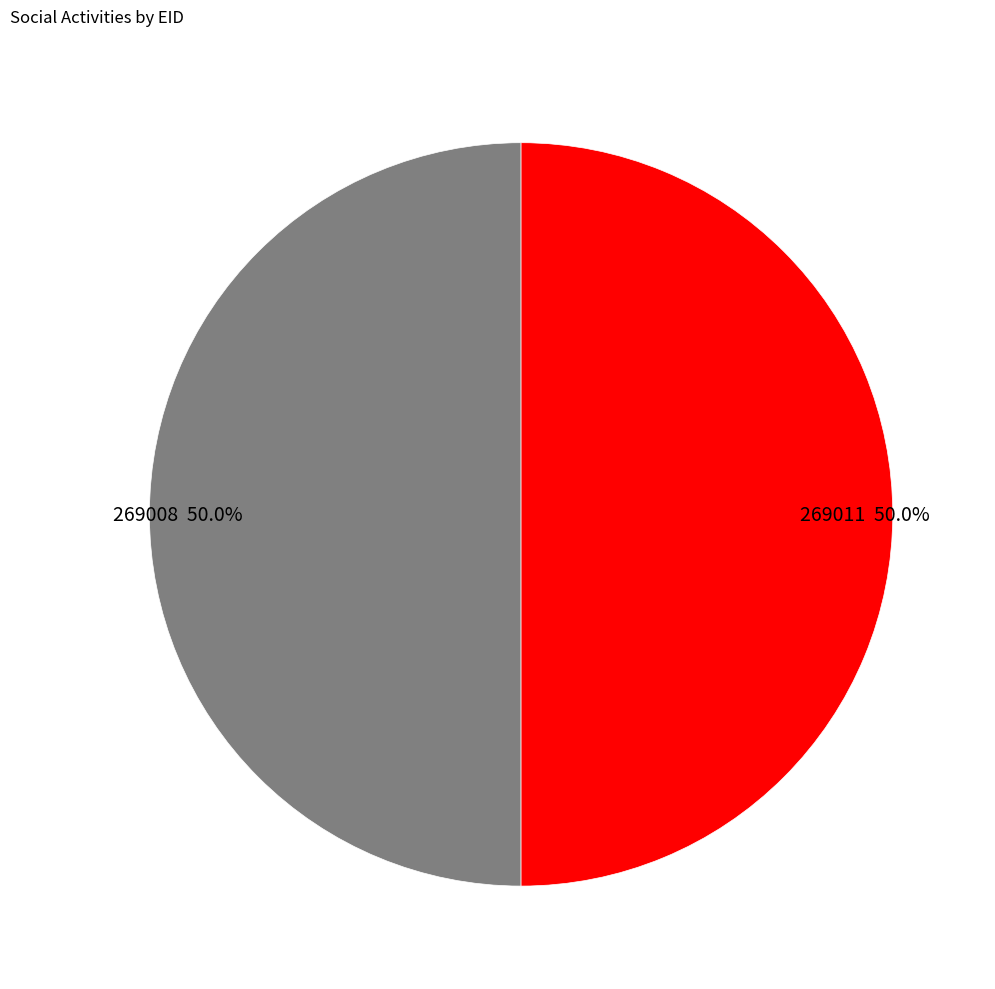

To the nearest percent, what is the average slice percentage?

50%